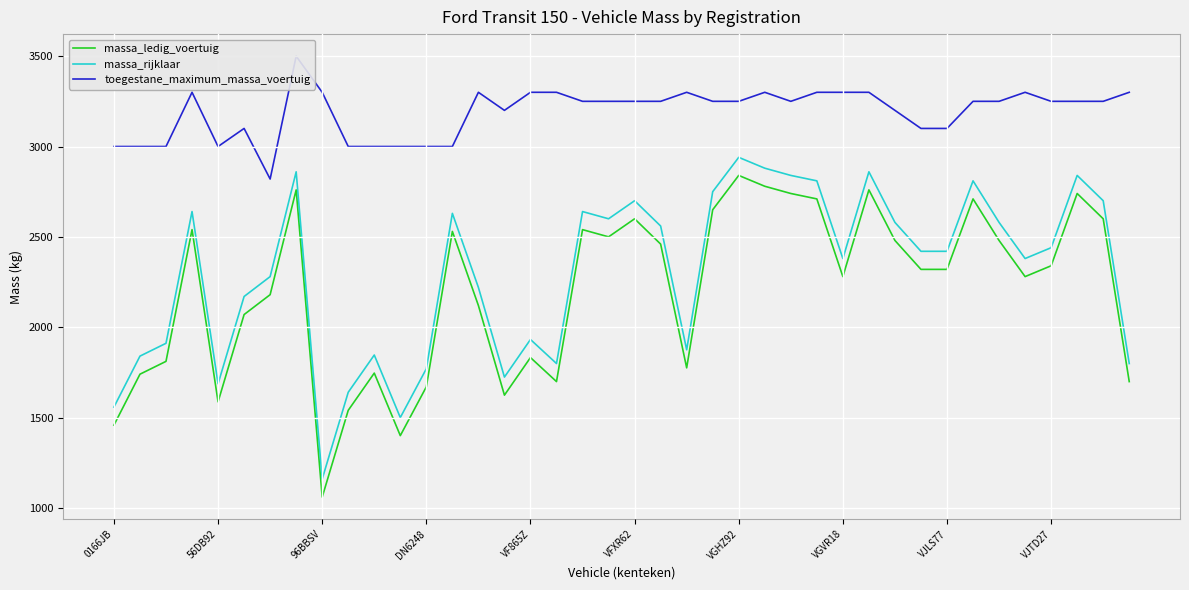

Which category has the highest value in the massa_rijklaar series?

VGHZ92